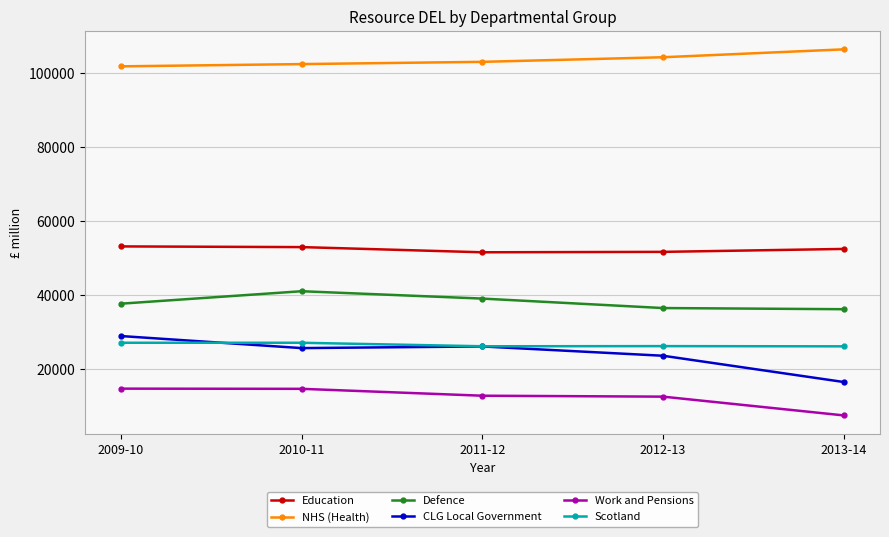

What is the minimum value shown in the chart?

7448